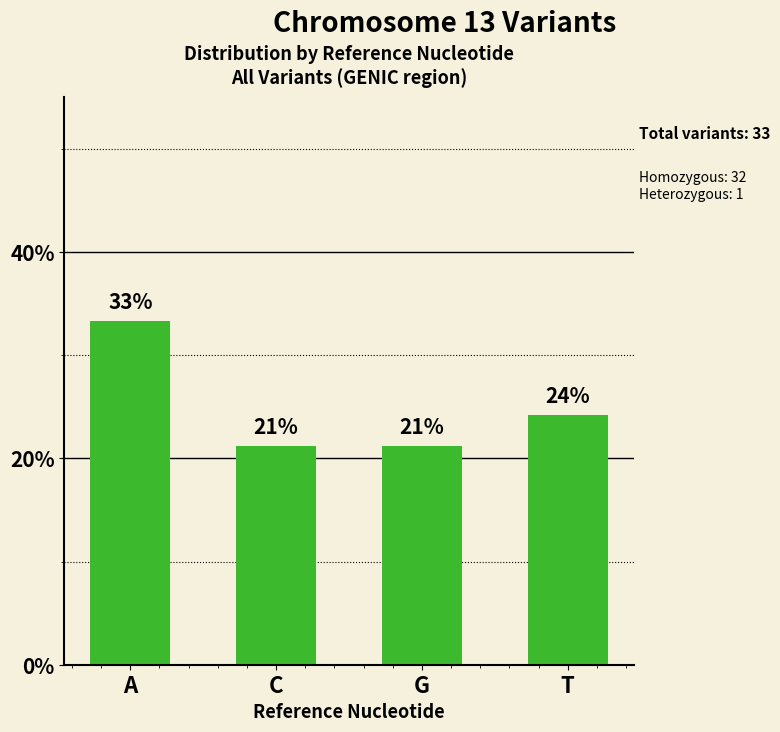

List the labels in order of value, smallest first.

C, G, T, A